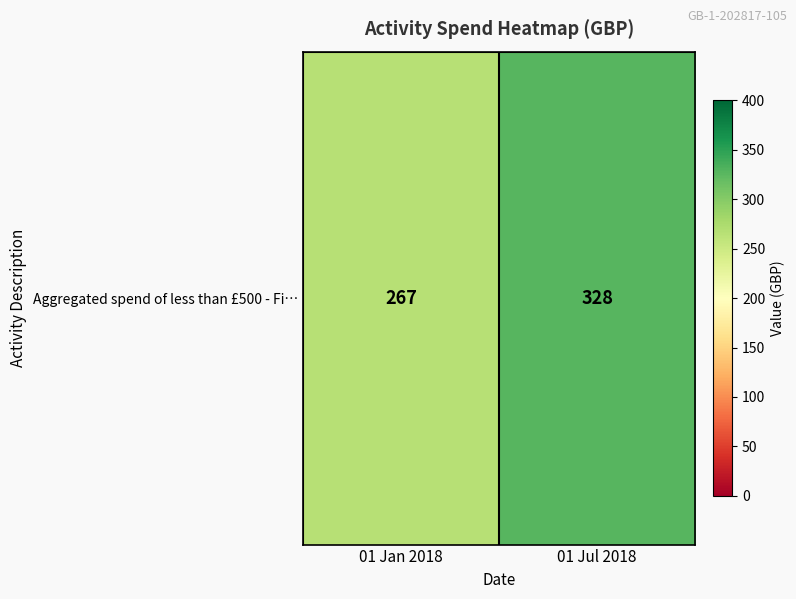

How many values are between 267 and 328?

2